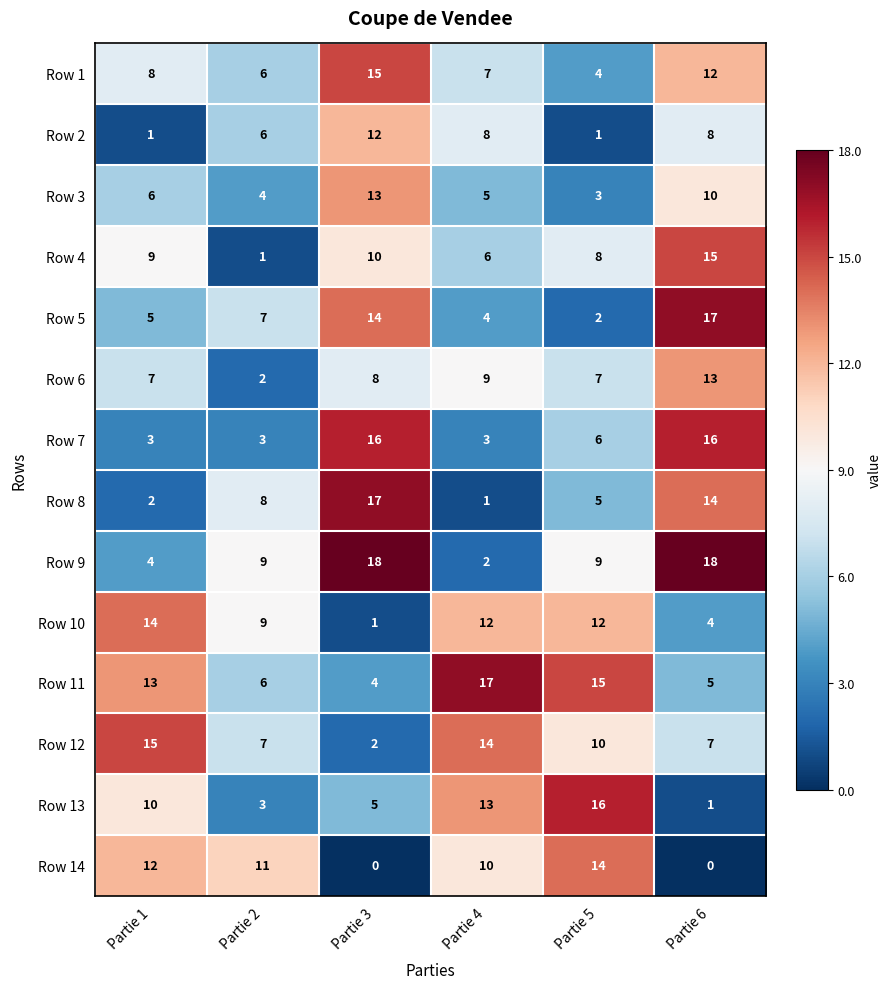

At which category is the sum across all series the highest?

Partie 6